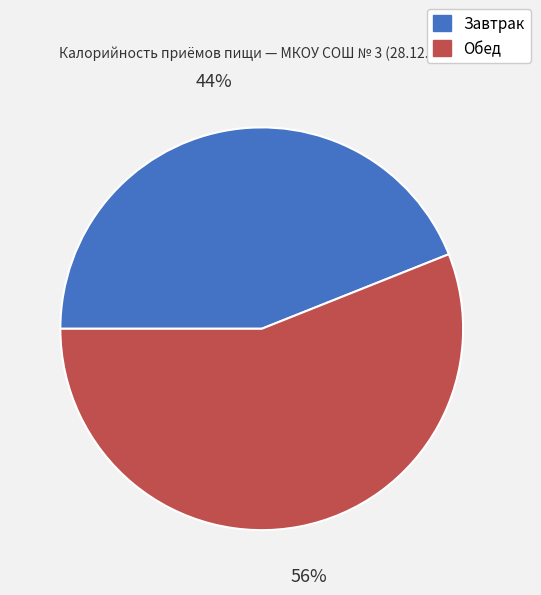

To the nearest percent, what is the difference between the largest and smallest slice percentages?

12%